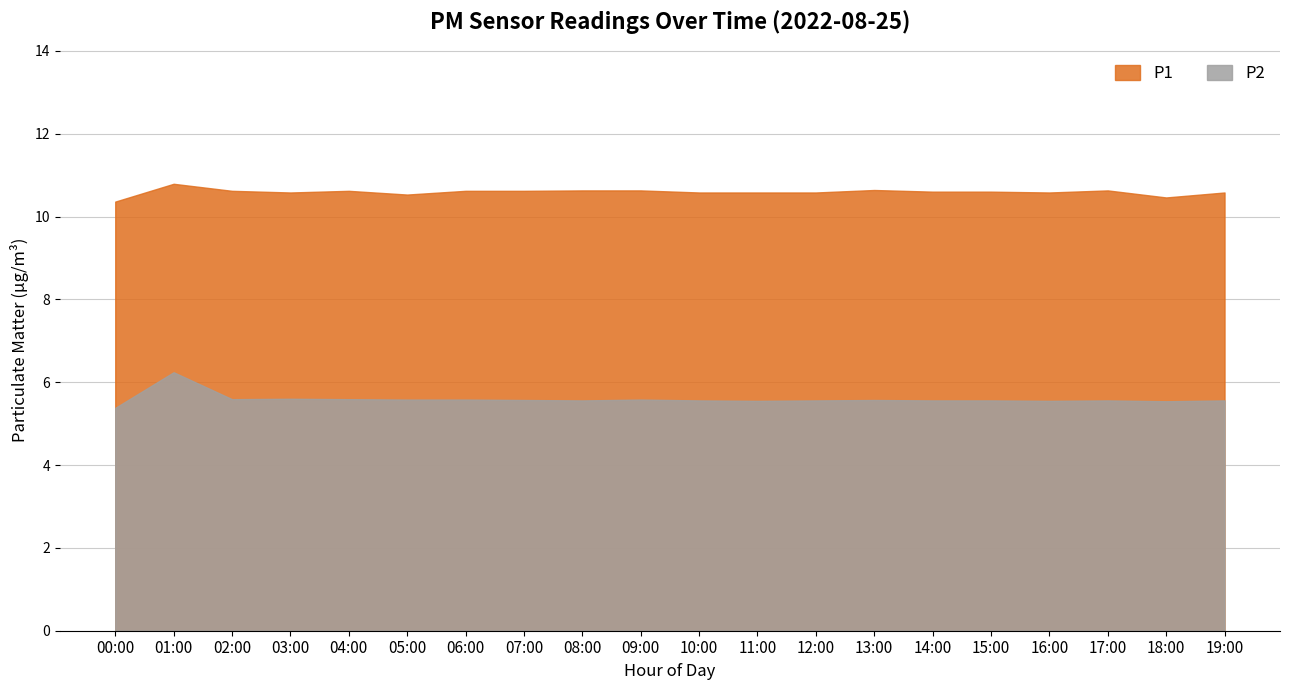

At which label does P2 reach its peak?

01:00